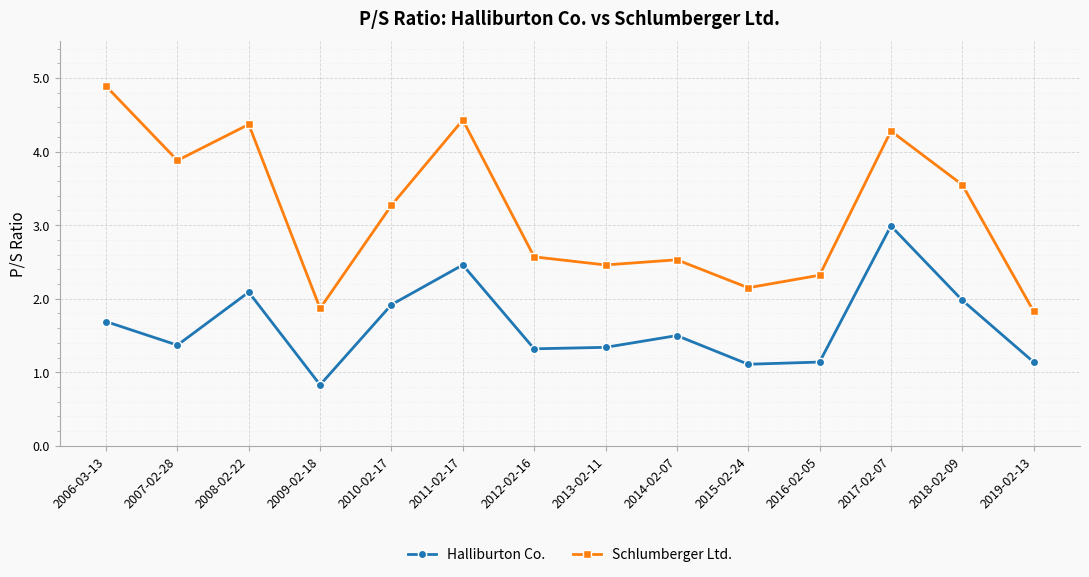

What is the label of the 8th point from the right?

2012-02-16